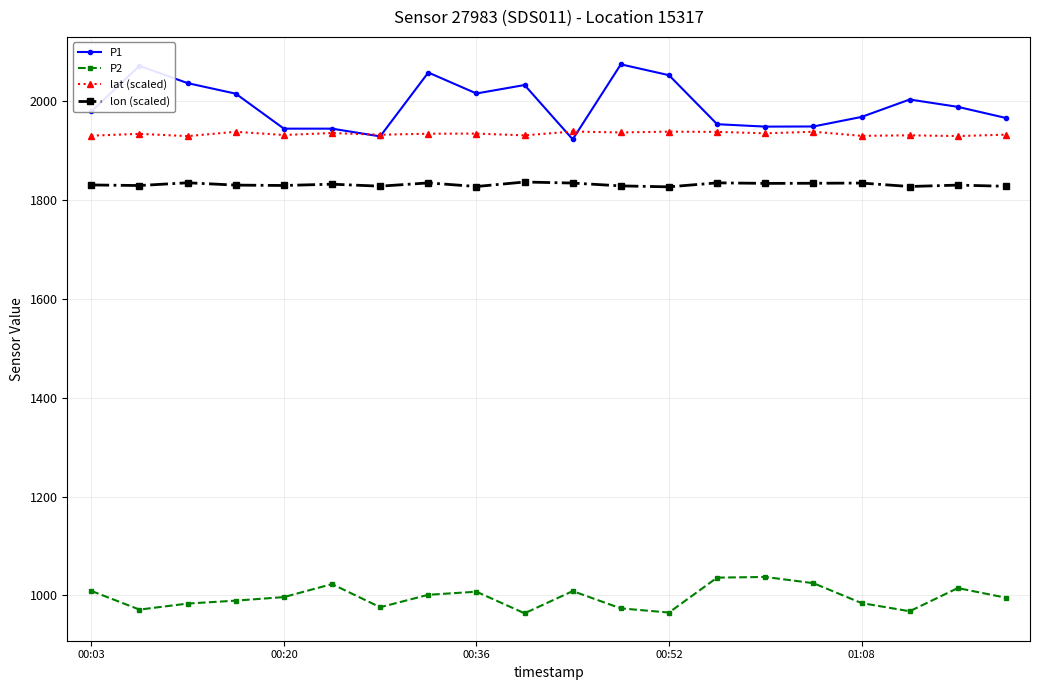

Which series has the largest total across all categories?

P1